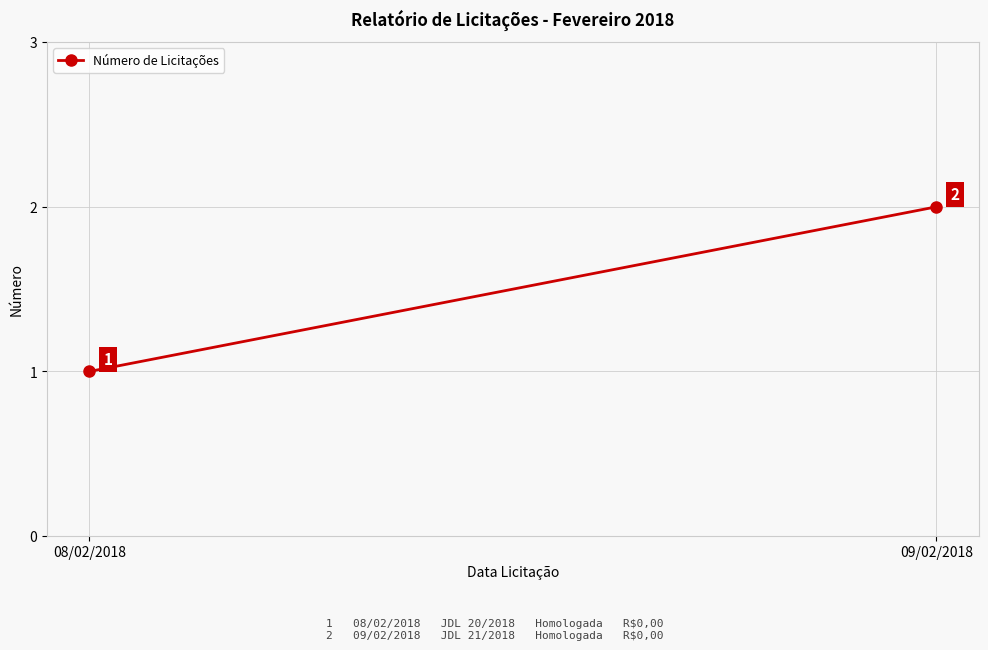

What position from the left is 08/02/2018?

1